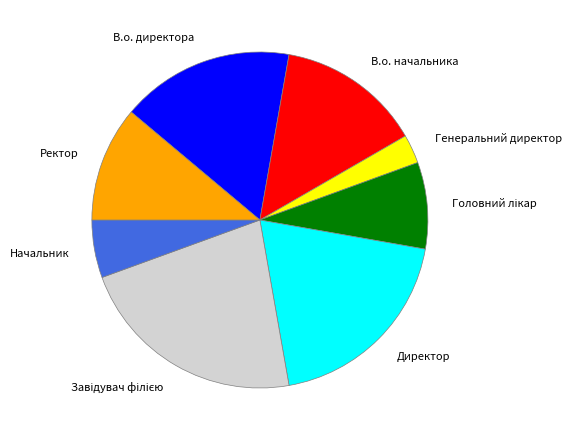

True or false: В.о. директора accounts for 17% of the total.

True